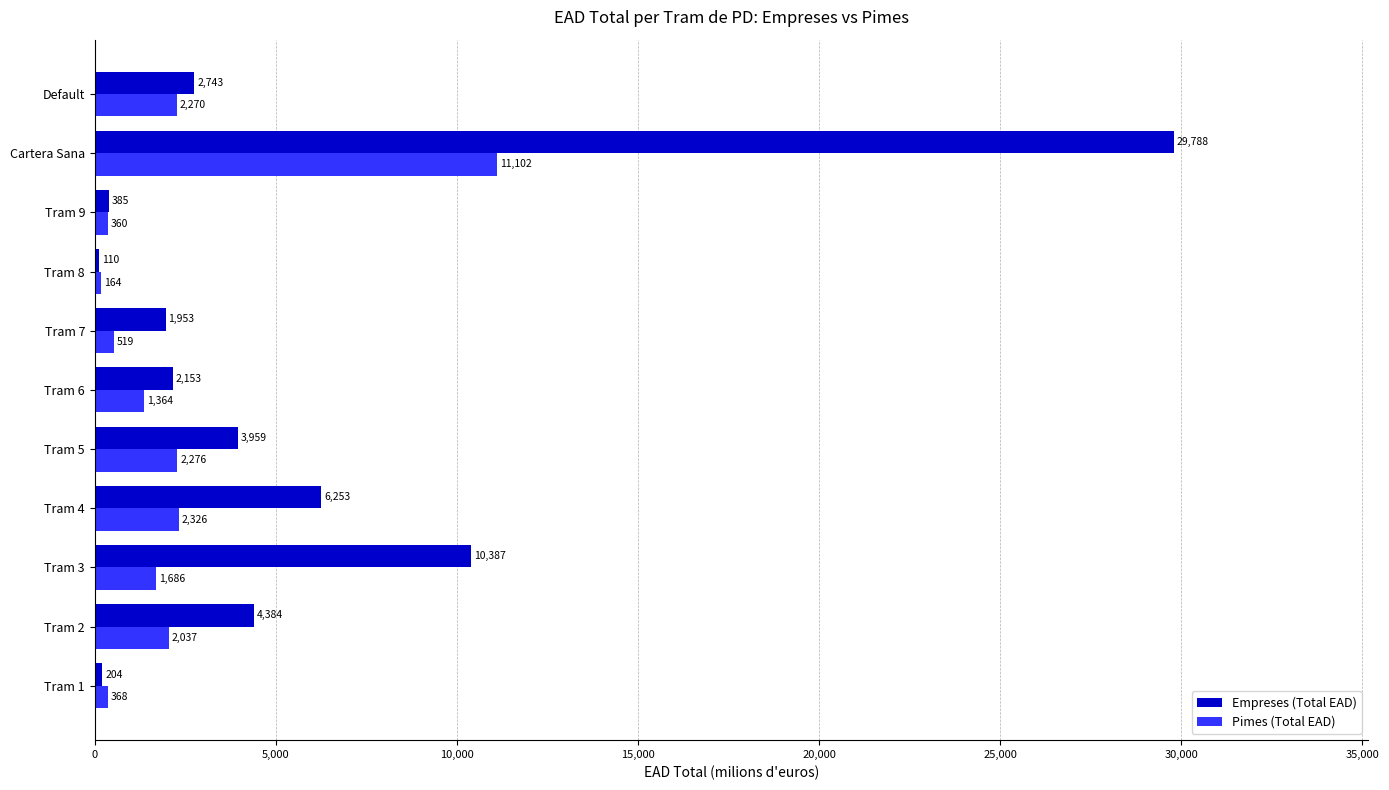

List the series in order of their overall mean, lowest first.

Pimes (Total EAD), Empreses (Total EAD)